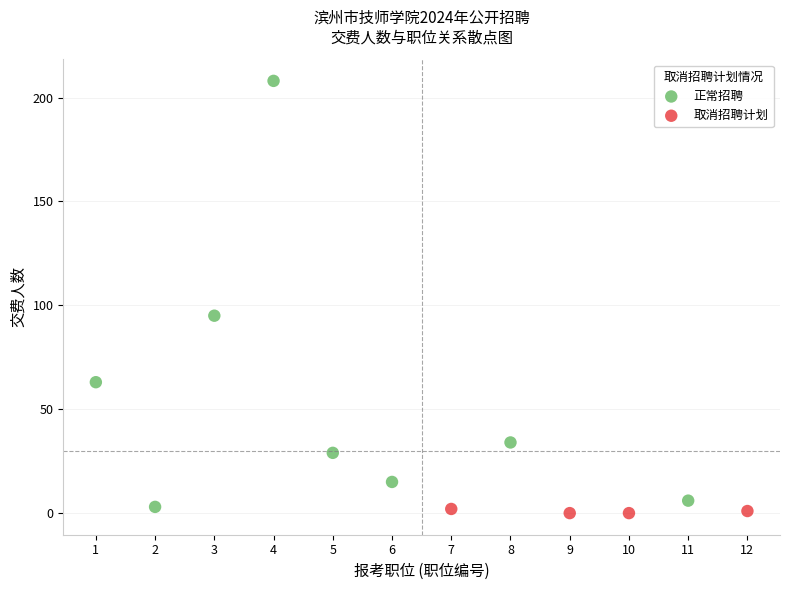

Which series contains the highest Y value?

正常招聘